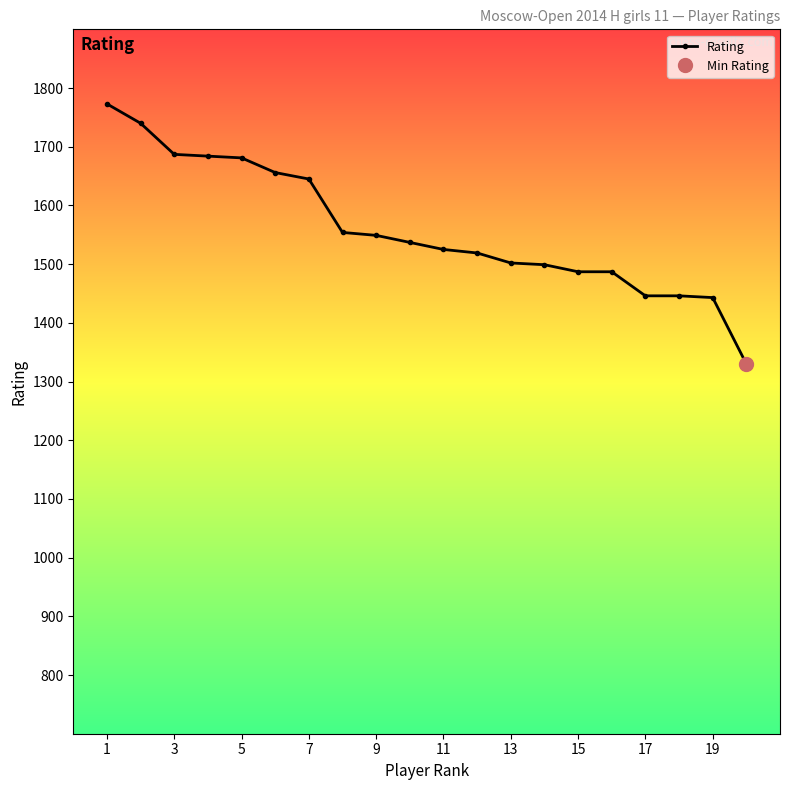

What is the difference between the maximum and minimum values?

443